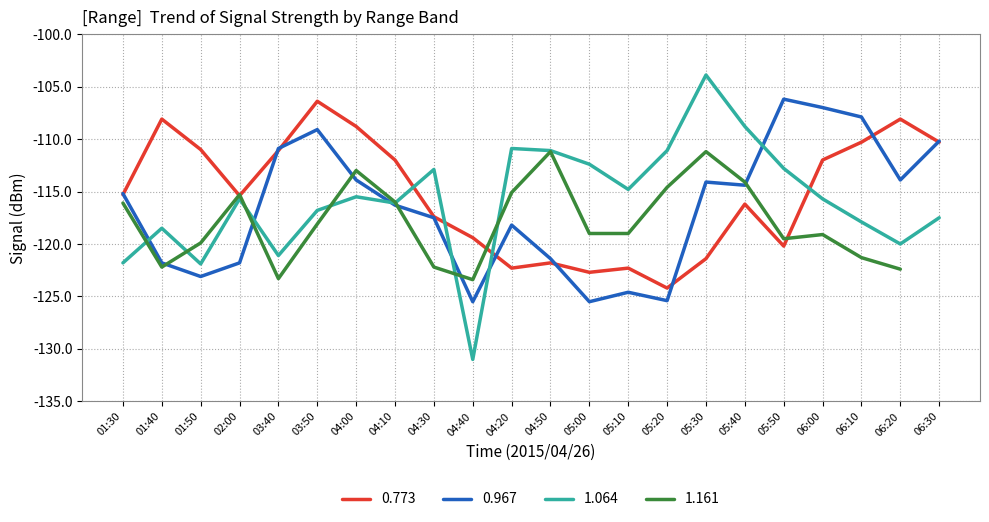

Between 06:10 and 01:40, which is larger?

01:40